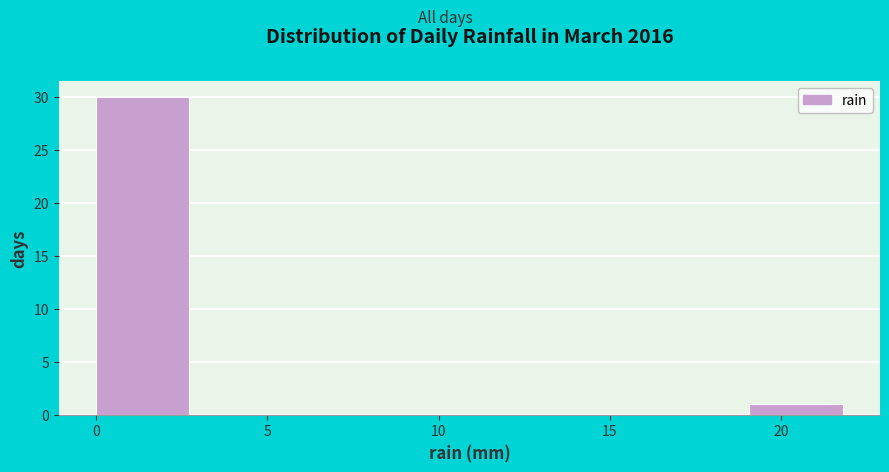

Which range on the x-axis has the tallest bar?

0.0 to 2.5